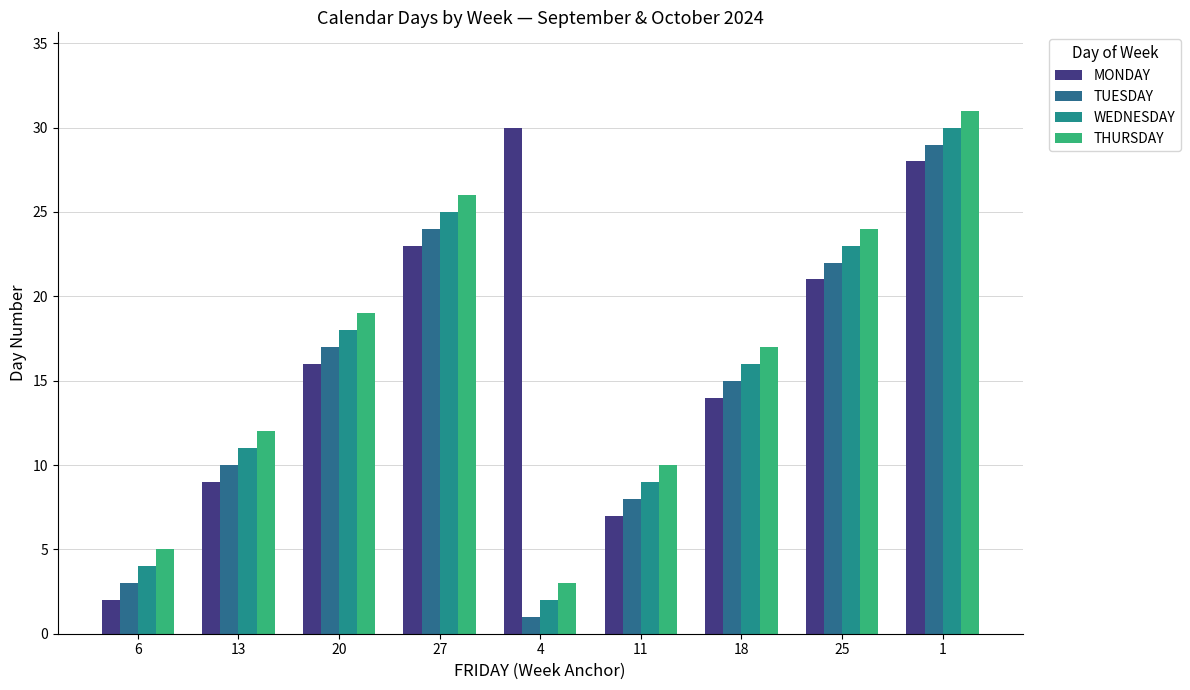

Reading left to right, what are all the values shown in this chart?

MONDAY: 2	9	16	23	30	7	14	21	28
TUESDAY: 3	10	17	24	1	8	15	22	29
WEDNESDAY: 4	11	18	25	2	9	16	23	30
THURSDAY: 5	12	19	26	3	10	17	24	31